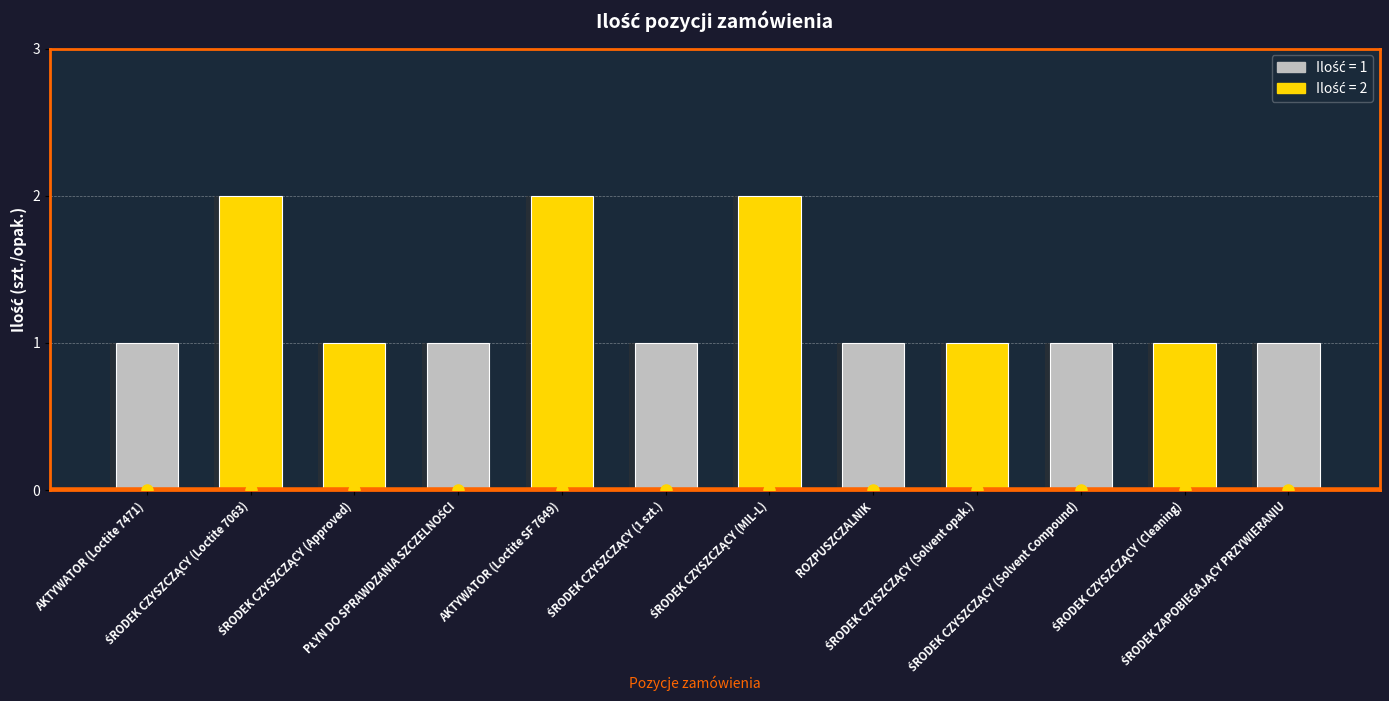

Which has a higher value, ŚRODEK CZYSZCZĄCY (MIL-L) or ŚRODEK CZYSZCZĄCY (1 szt.)?

ŚRODEK CZYSZCZĄCY (MIL-L)